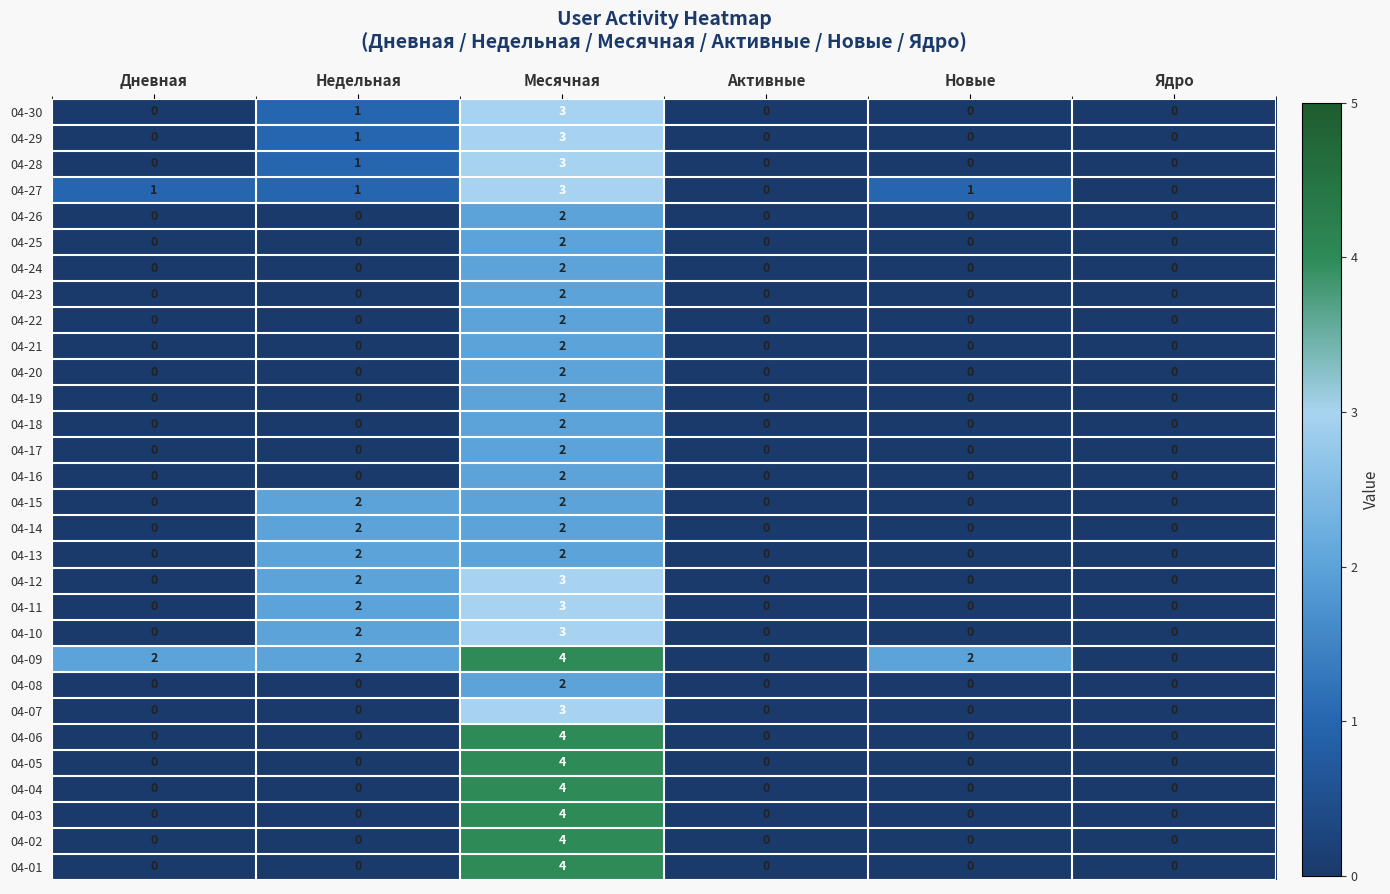

How many distinct data groups are displayed?

30